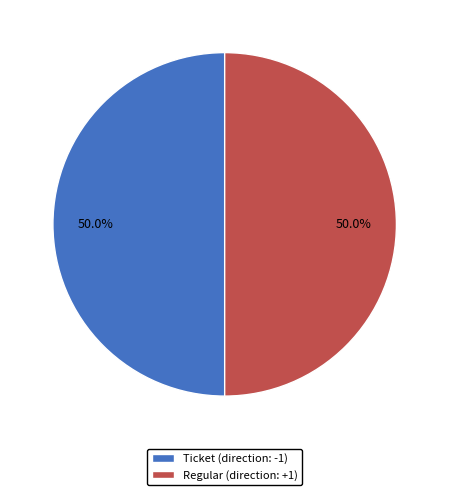

True or false: Regular accounts for 92% of the total.

False